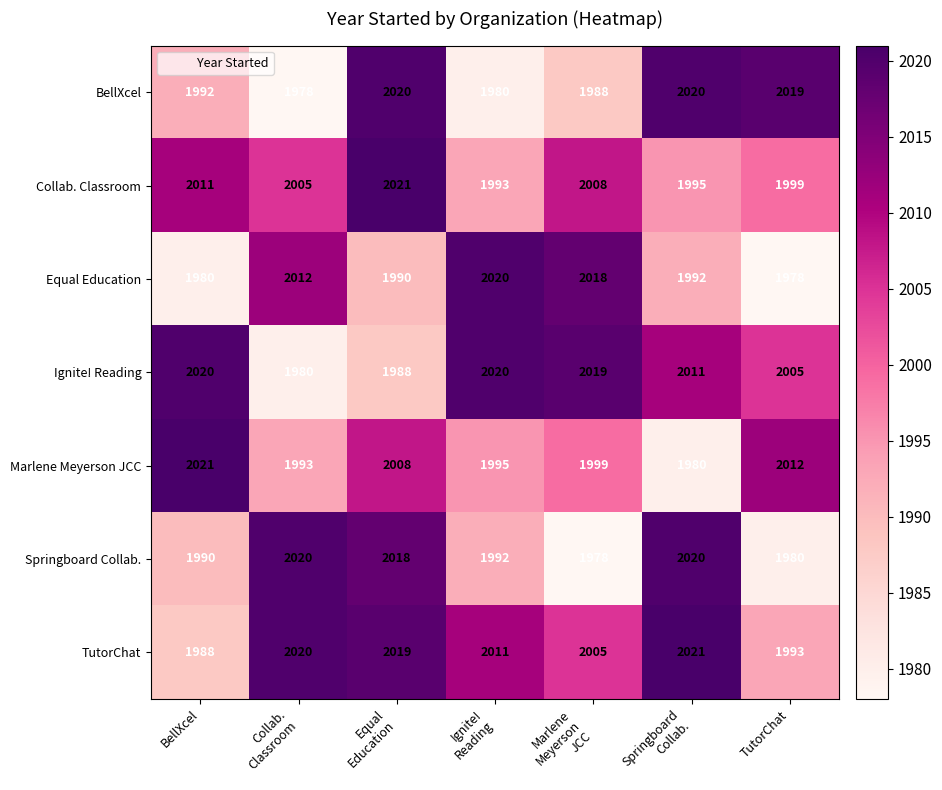

What is the highest value of the Equal Education series?

2020